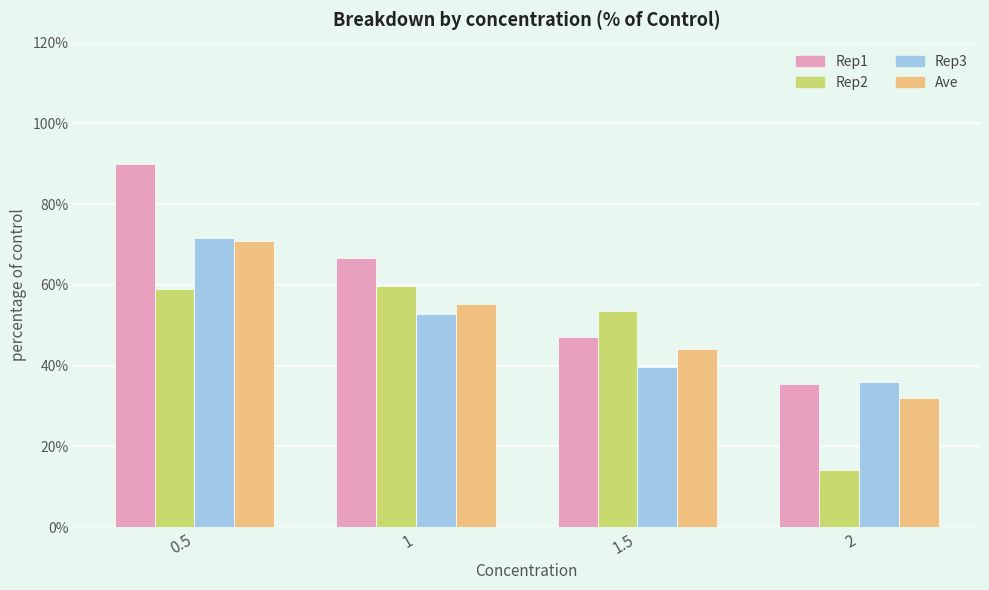

What value does the Ave series have at 1?

55.3